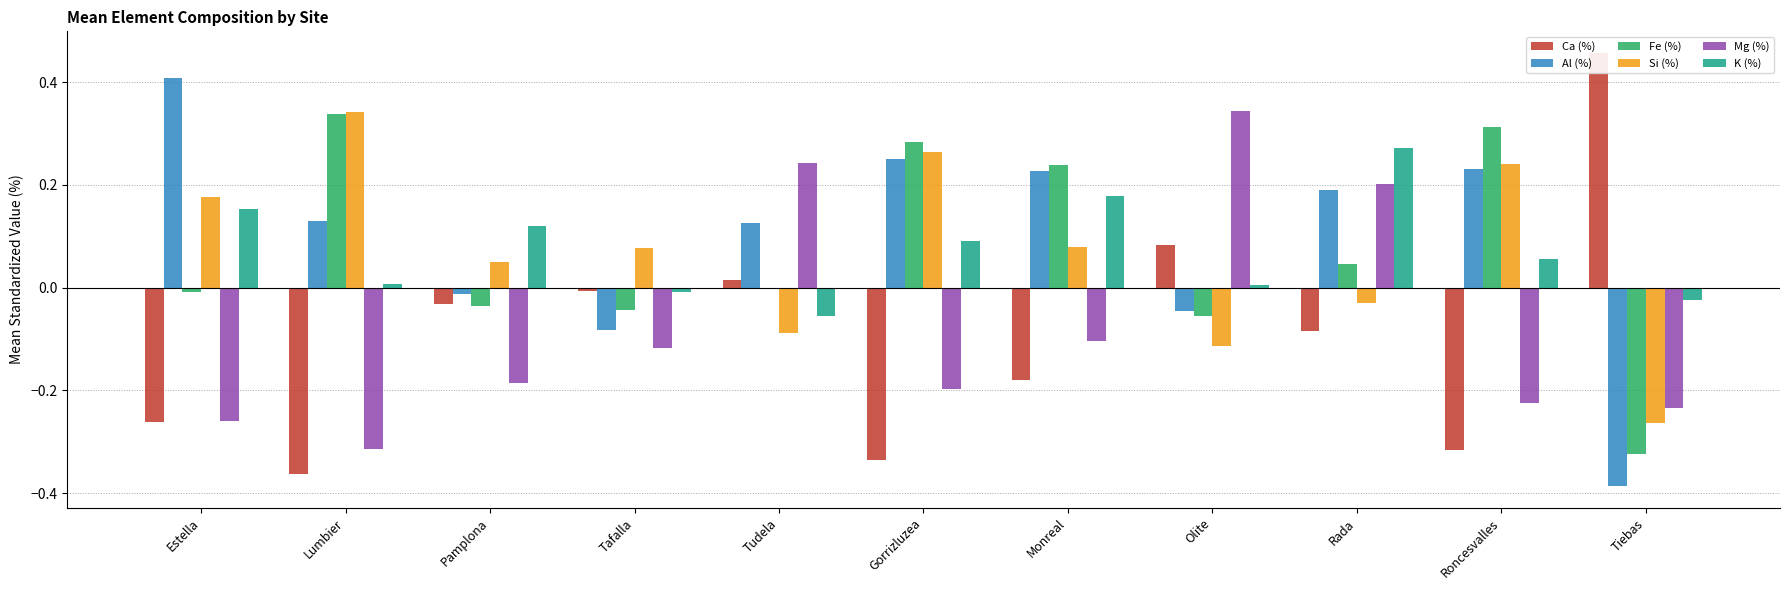

Reading left to right, list all the values displayed in this chart.

Ca (%): Estella=-0.3	Lumbier=-0.4	Pamplona=-0.0	Tafalla=-0.0	Tudela=0.0	Gorrizluzea=-0.3	Monreal=-0.2	Olite=0.1	Rada=-0.1	Roncesvalles=-0.3	Tiebas=0.5
Al (%): Estella=0.4	Lumbier=0.1	Pamplona=-0.0	Tafalla=-0.1	Tudela=0.1	Gorrizluzea=0.3	Monreal=0.2	Olite=-0.0	Rada=0.2	Roncesvalles=0.2	Tiebas=-0.4
Fe (%): Estella=-0.0	Lumbier=0.3	Pamplona=-0.0	Tafalla=-0.0	Tudela=-0.0	Gorrizluzea=0.3	Monreal=0.2	Olite=-0.1	Rada=0.0	Roncesvalles=0.3	Tiebas=-0.3
Si (%): Estella=0.2	Lumbier=0.3	Pamplona=0.0	Tafalla=0.1	Tudela=-0.1	Gorrizluzea=0.3	Monreal=0.1	Olite=-0.1	Rada=-0.0	Roncesvalles=0.2	Tiebas=-0.3
Mg (%): Estella=-0.3	Lumbier=-0.3	Pamplona=-0.2	Tafalla=-0.1	Tudela=0.2	Gorrizluzea=-0.2	Monreal=-0.1	Olite=0.3	Rada=0.2	Roncesvalles=-0.2	Tiebas=-0.2
K (%): Estella=0.2	Lumbier=0.0	Pamplona=0.1	Tafalla=-0.0	Tudela=-0.1	Gorrizluzea=0.1	Monreal=0.2	Olite=0.0	Rada=0.3	Roncesvalles=0.1	Tiebas=-0.0